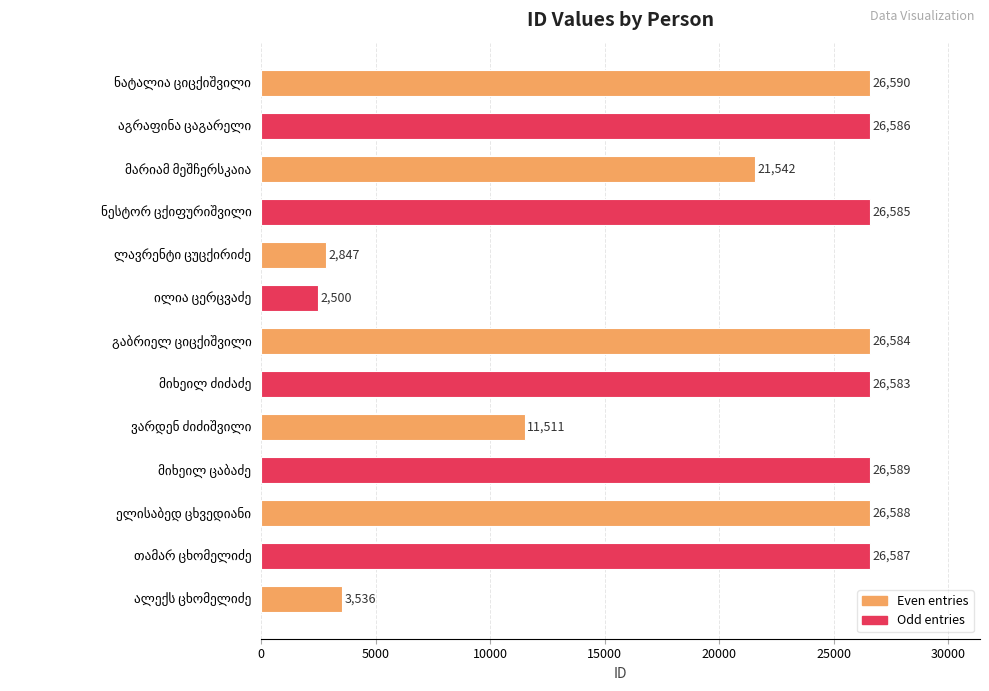

What is the difference between the maximum and minimum values?

24090